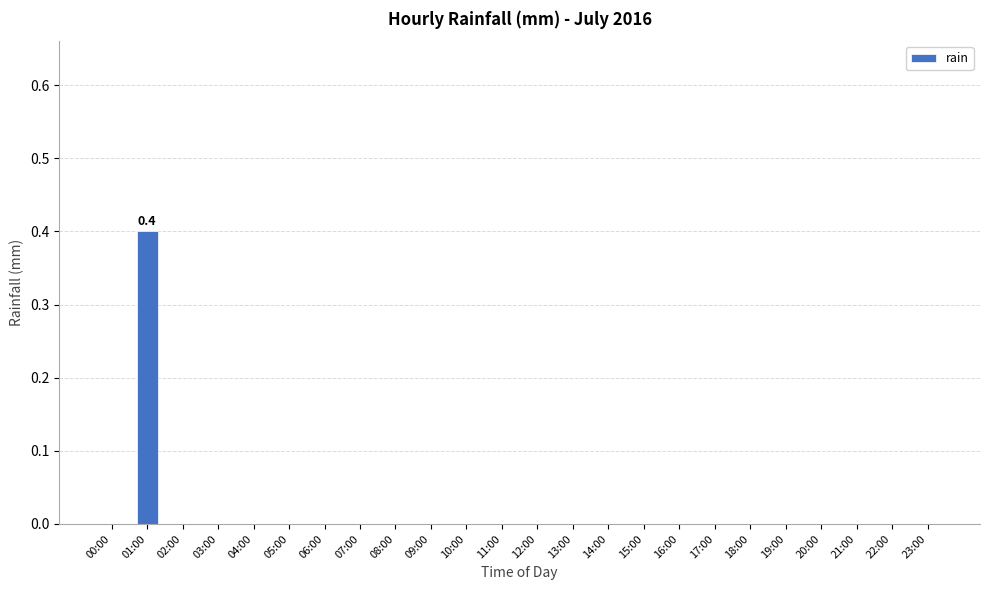

What is the sum of all values?

0.4